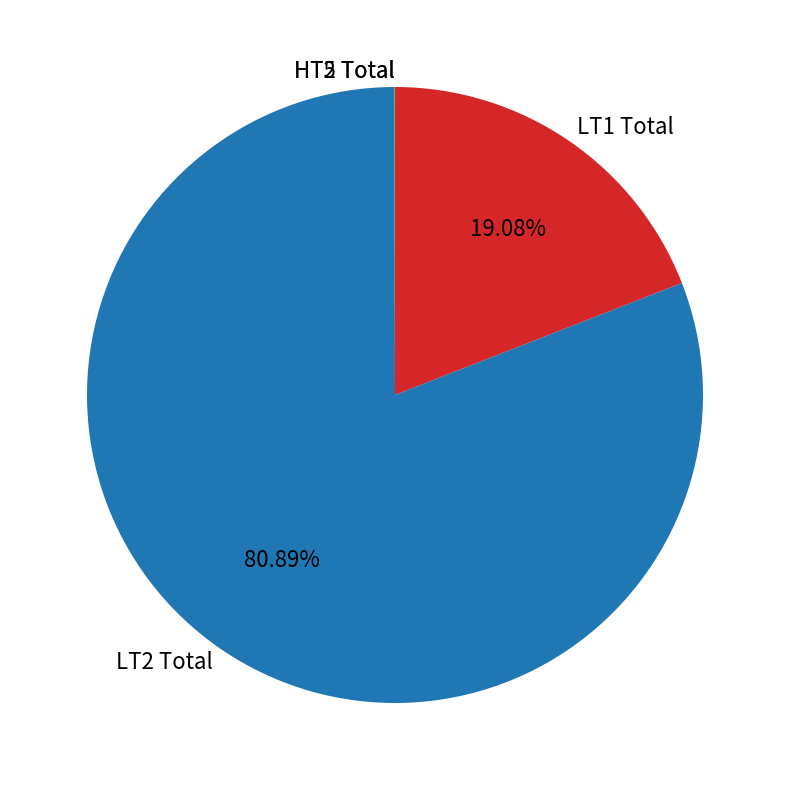

Is there a majority slice in this chart?

Yes